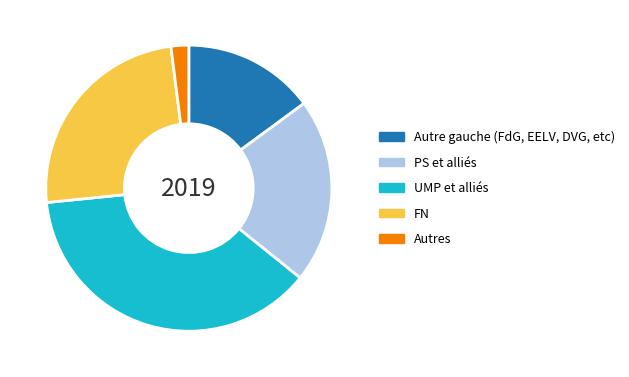

Is it true that PS et alliés is 7% of the pie?

False